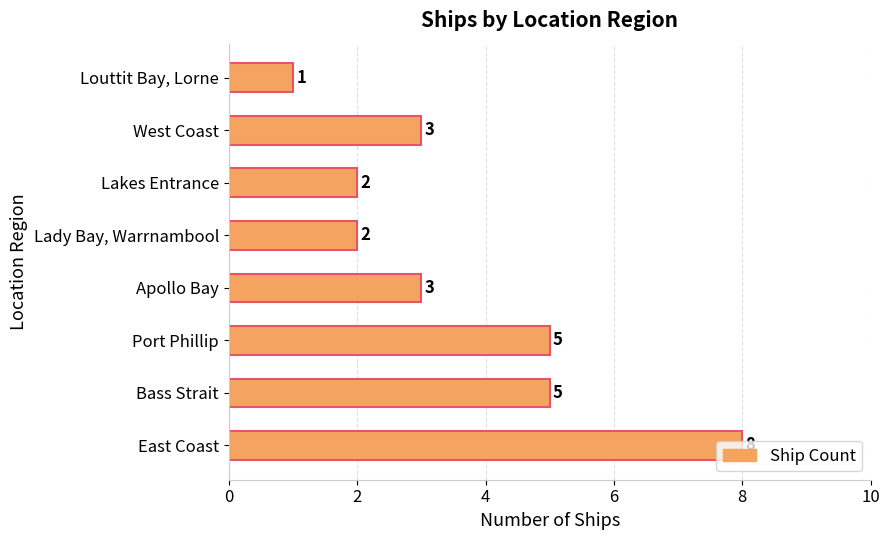

What is the approximate value at Apollo Bay?

3